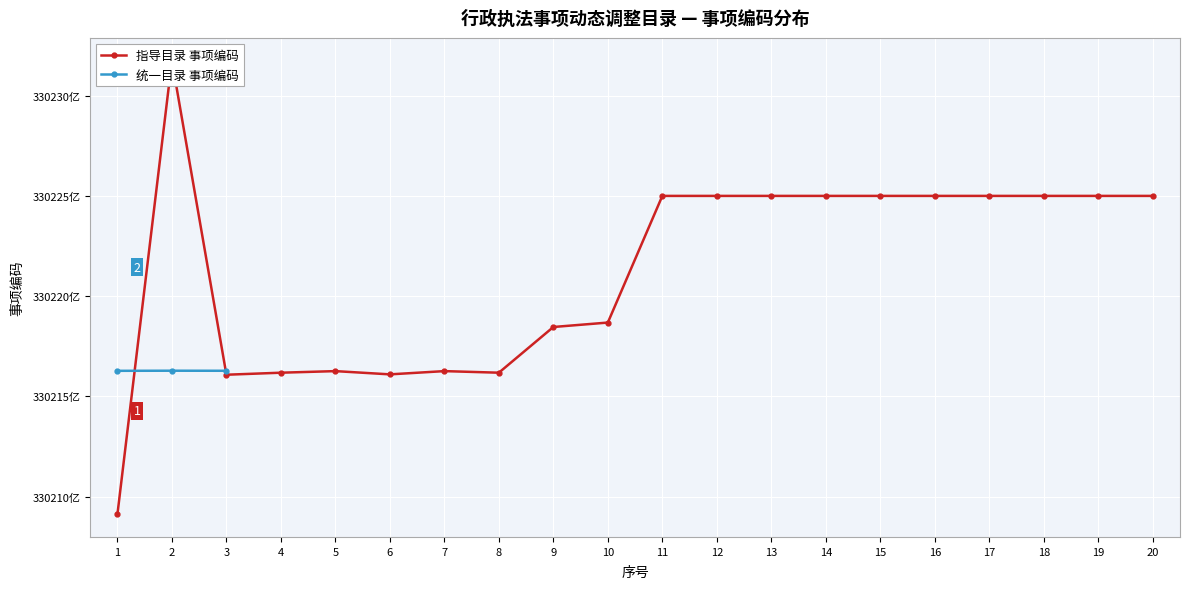

What is the total value across all series at 1?

660425399002